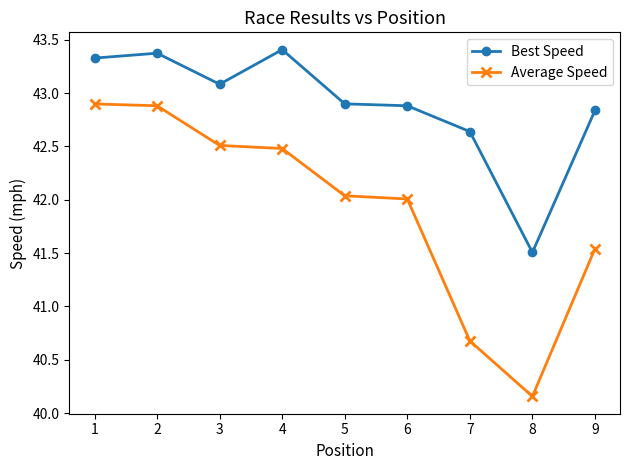

True or false: Best Speed has more than 0 interior local peaks.

True